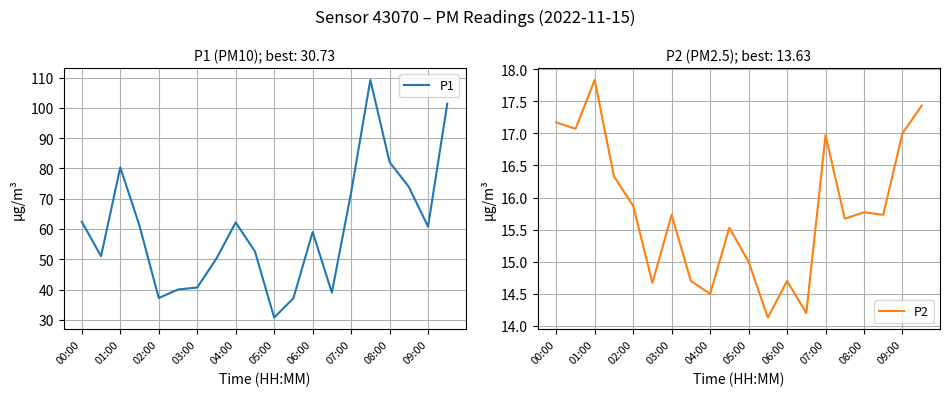

How many interior local peaks does the P1 series have?

4